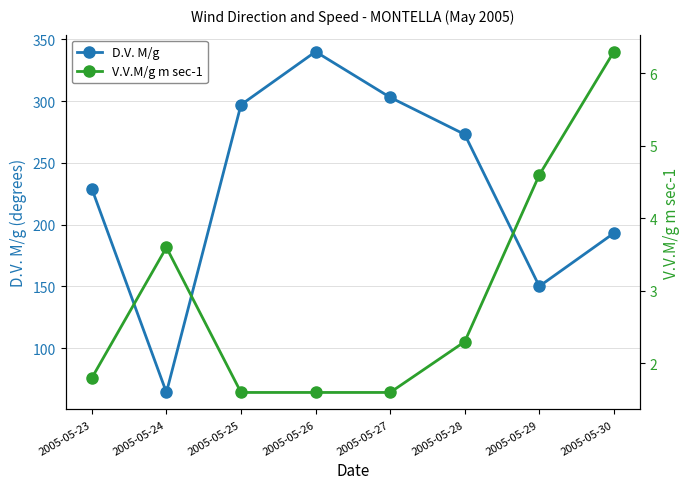

In D.V. M/g, how many points are lower than both neighbors (excluding endpoints)?

2